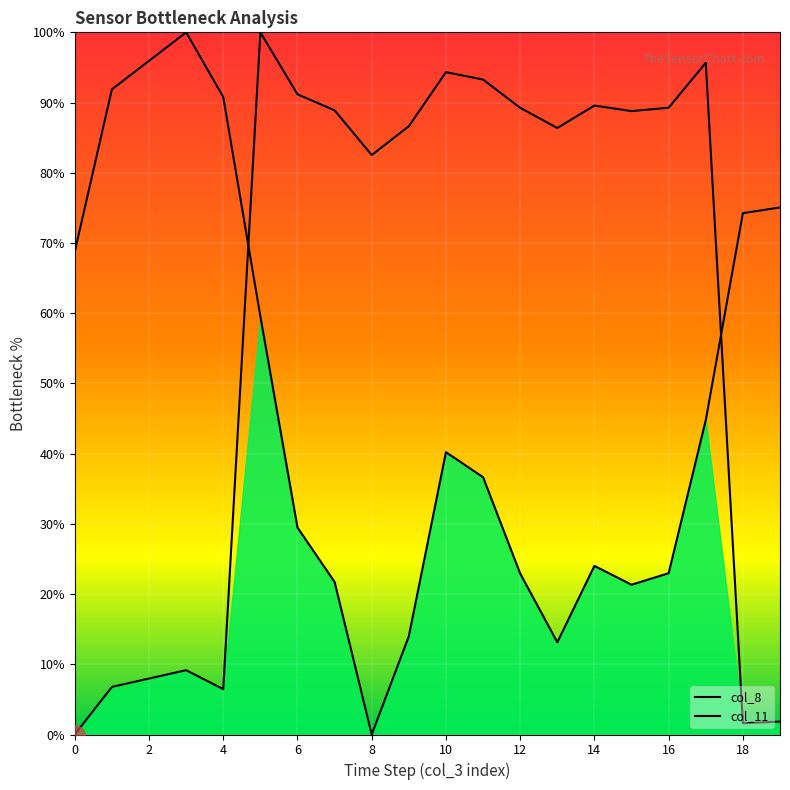

The col_11 series shows 10.7 at 8. True or false?

False